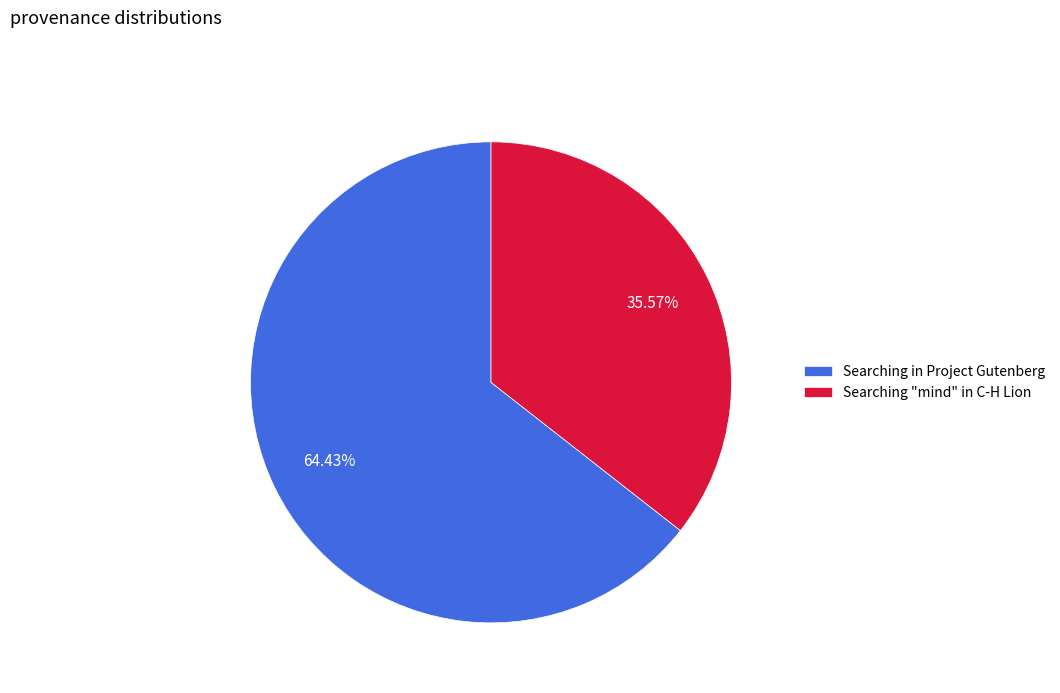

To the nearest percent, what is the combined percentage of Searching in Project Gutenberg and Searching "mind" in C-H Lion?

100%